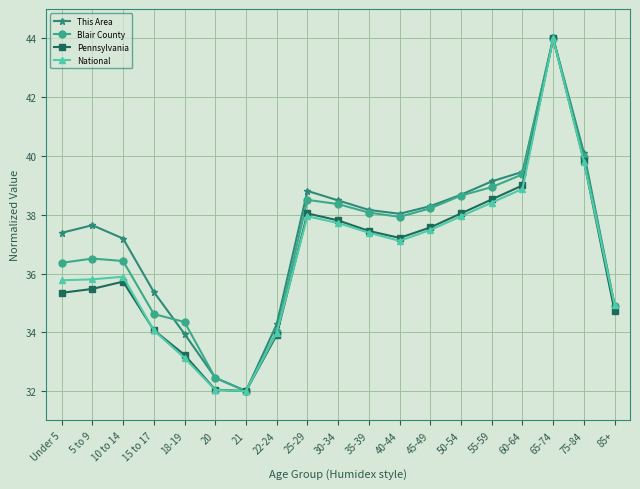

Where do Blair County and This Area first cross each other?

15 to 17 and 18-19